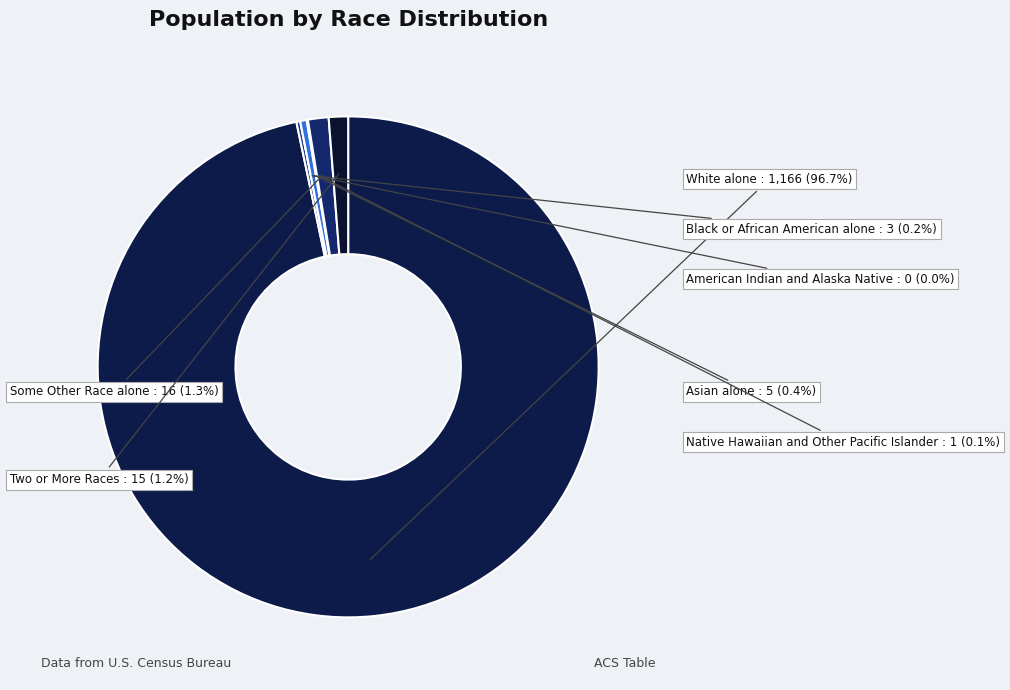

What percentage is the White alone slice, to the nearest percent?

97%